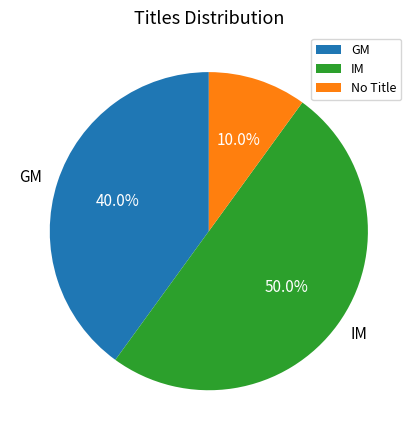

Is GM the majority of the pie?

No